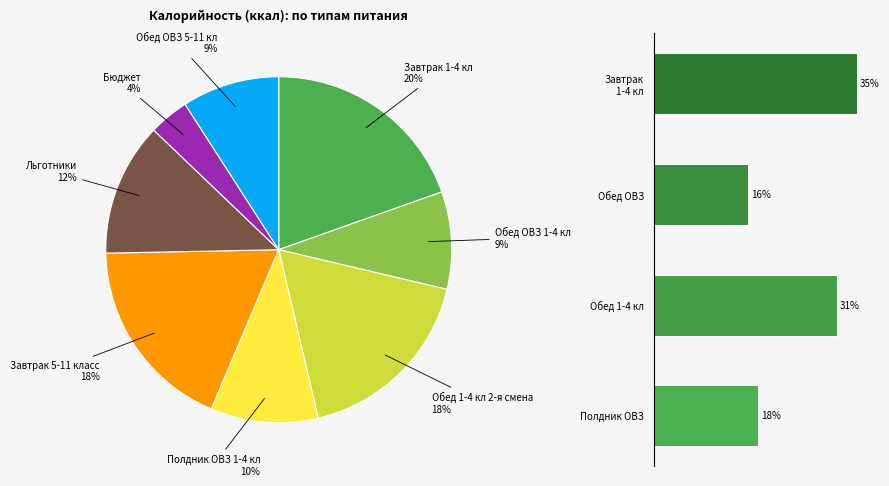

Does Полдник ОВЗ 1-4 кл account for over 50% of the chart?

No